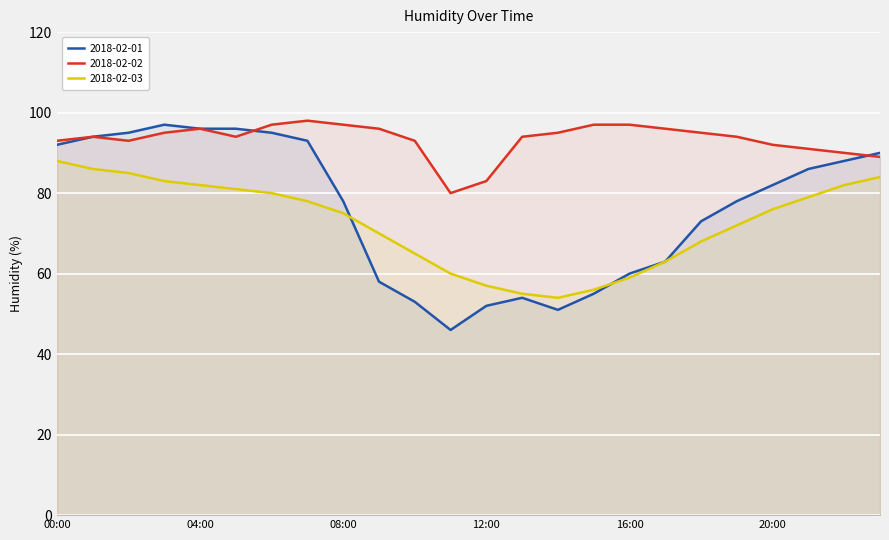

List the series in order of their overall mean, lowest first.

2018-02-03, 2018-02-01, 2018-02-02